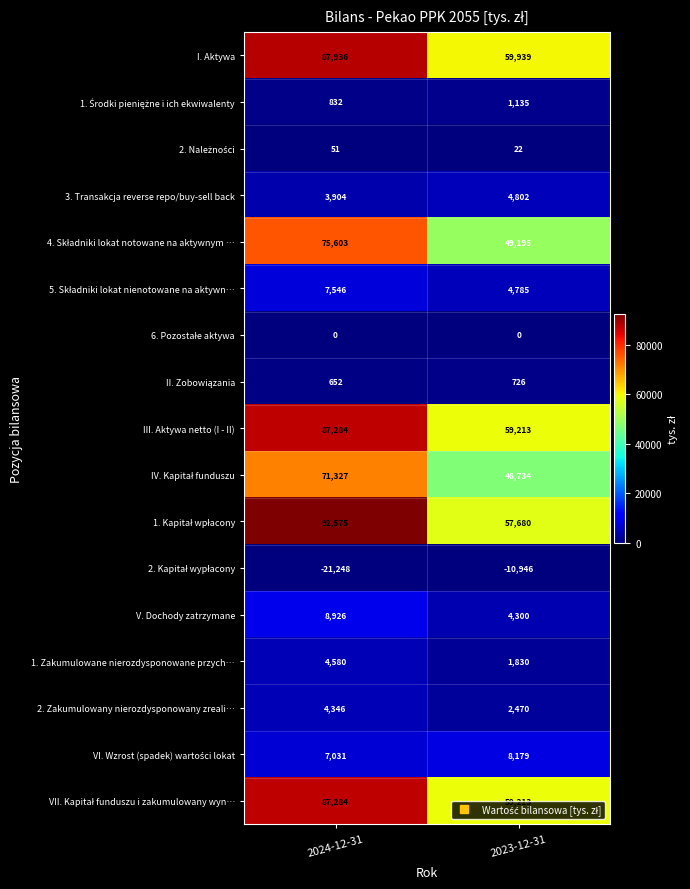

What is the difference between the highest and lowest values at 2023-12-31?

70885